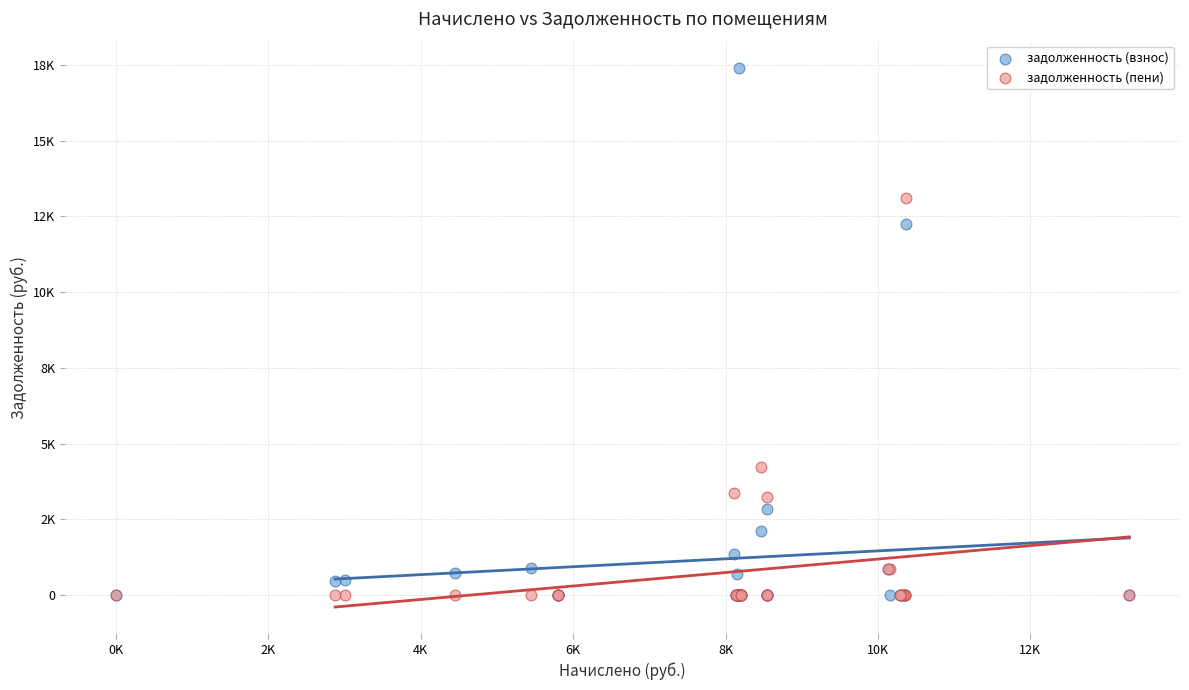

What are all the series names shown in the legend?

задолженность (взнос), задолженность (пени)